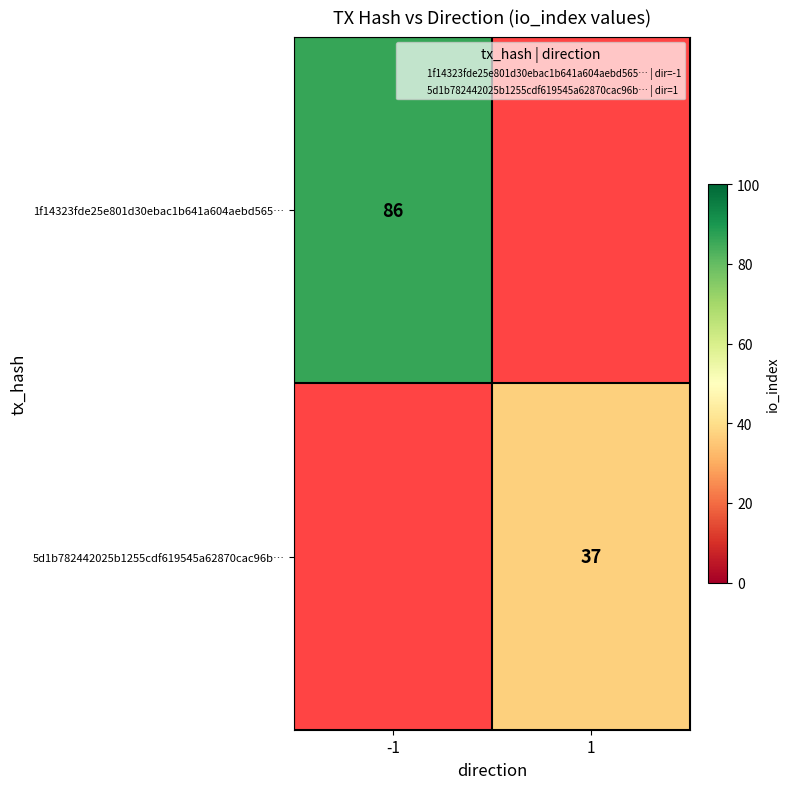

List the labels in order of 1f14323fde25e801d30ebac1b641a604aebd565… value, largest first.

-1, 1